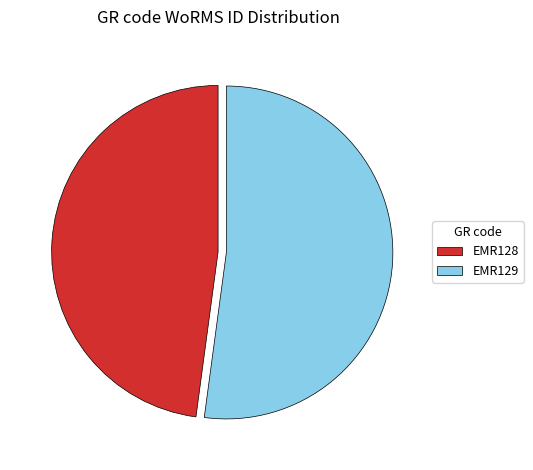

Which category has the biggest portion of the pie?

EMR129